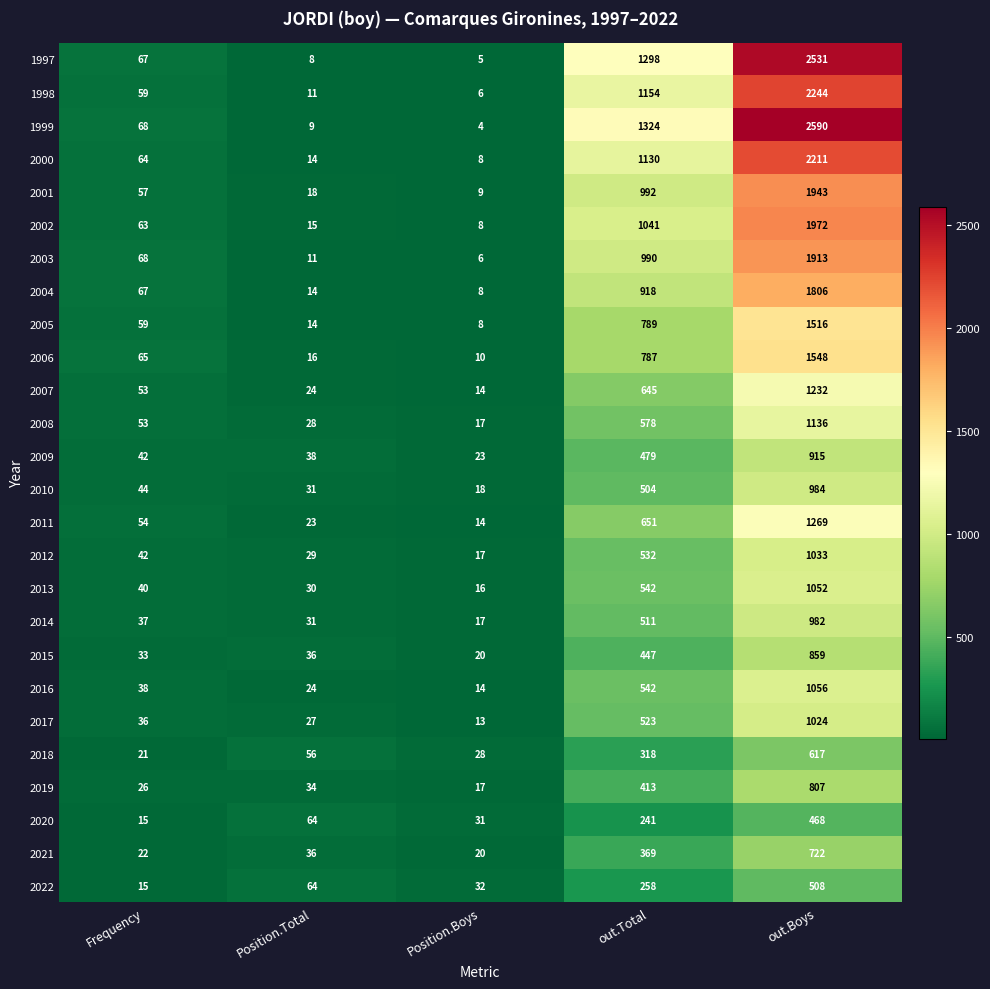

What is the maximum value shown in the chart?

2590